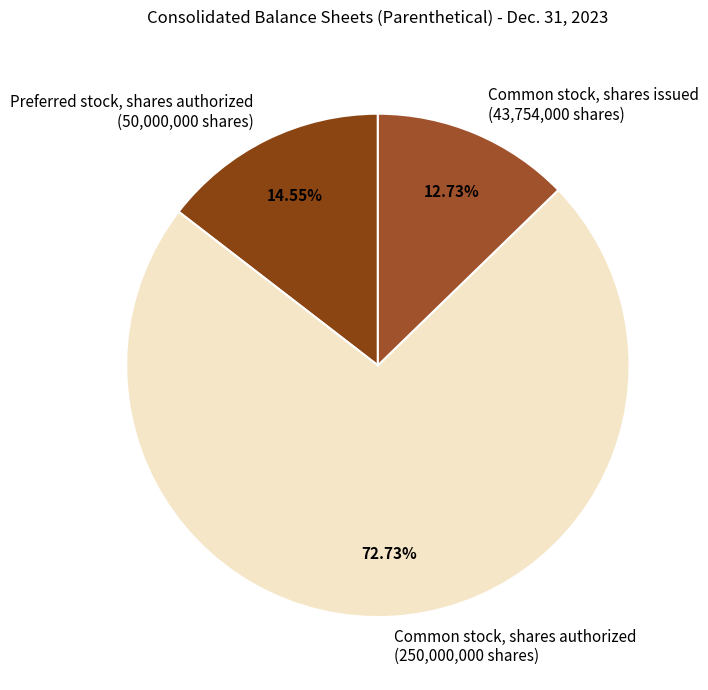

Which has a higher value, Preferred stock, shares authorized (50,000,000 shares) or Common stock, shares issued (43,754,000 shares)?

Preferred stock, shares authorized (50,000,000 shares)